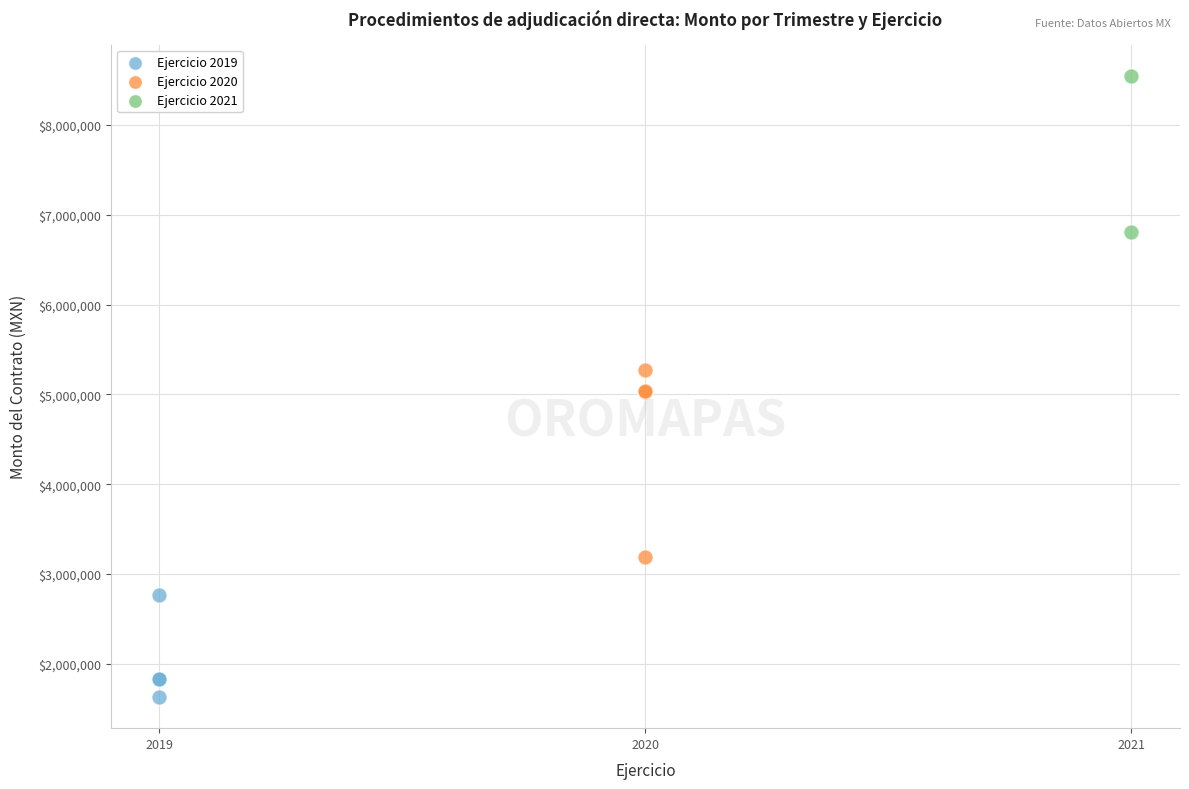

What are all the series names shown in the legend?

Ejercicio 2019, Ejercicio 2020, Ejercicio 2021